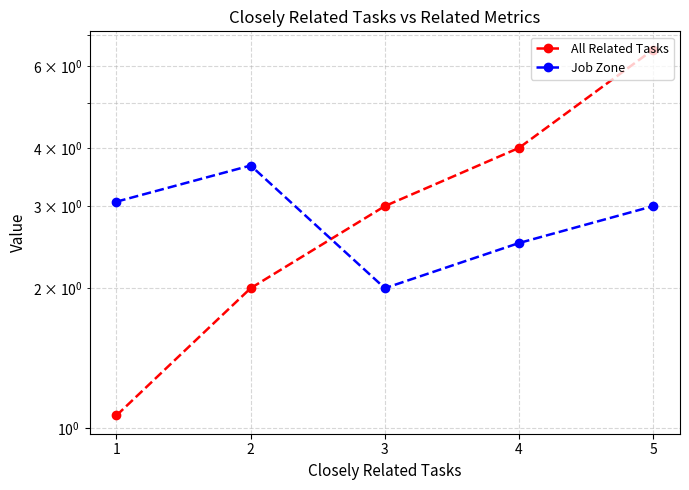

Reading left to right, what are all the values shown in this chart?

All Related Tasks: 1.1	2.0	3.0	4.0	6.5
Job Zone: 3.1	3.7	2.0	2.5	3.0